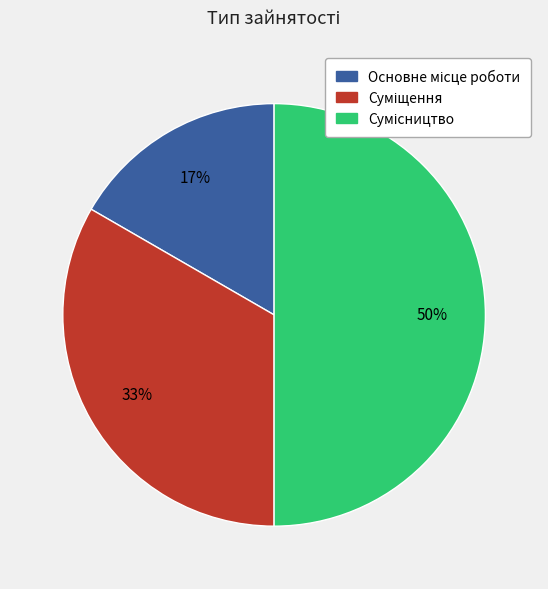

To the nearest percent, what is the average slice percentage?

33%